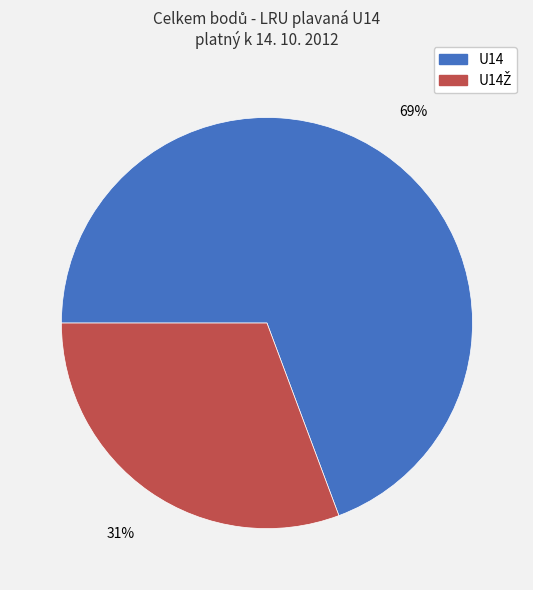

How many segments does this pie chart have?

2